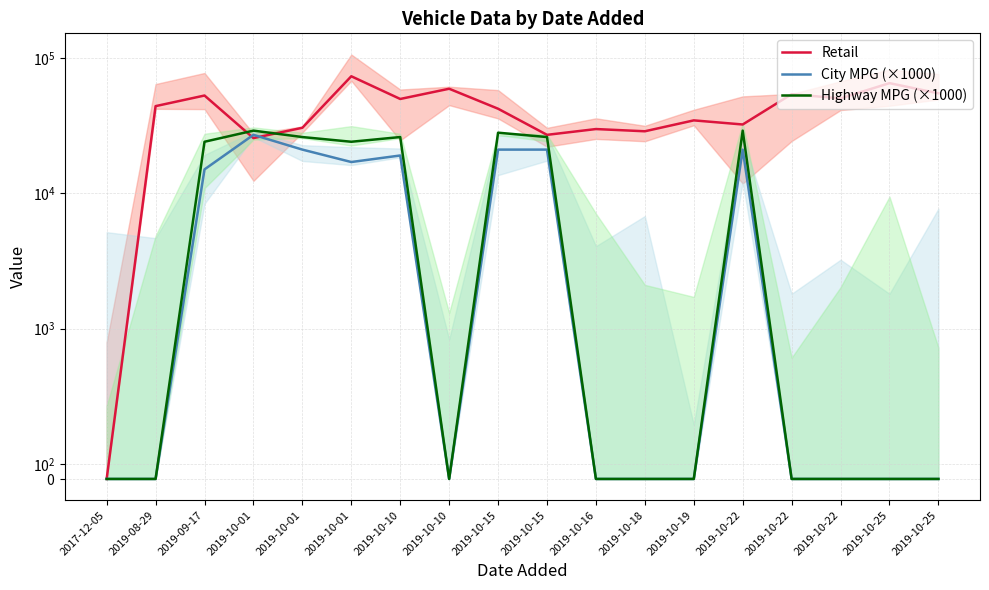

True or false: City MPG (×1000) and Highway MPG (×1000) intersect in this chart.

False